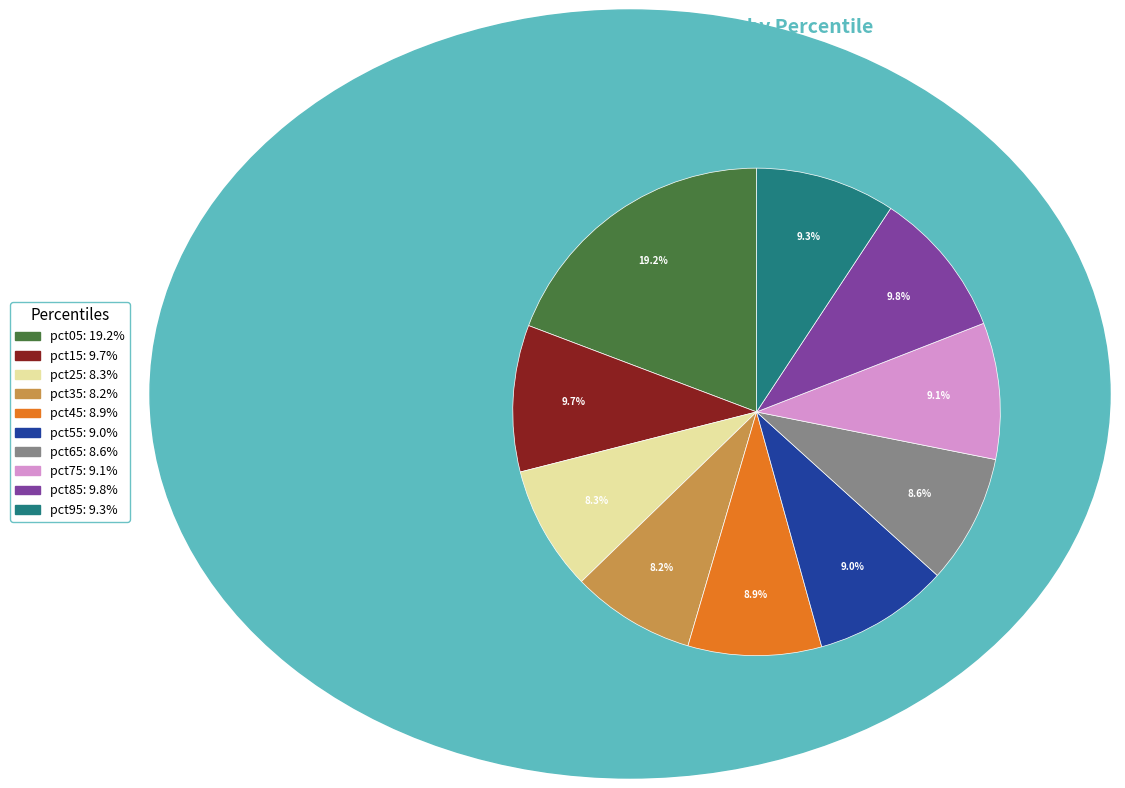

The pct15 slice represents 1% of the pie. True or false?

False